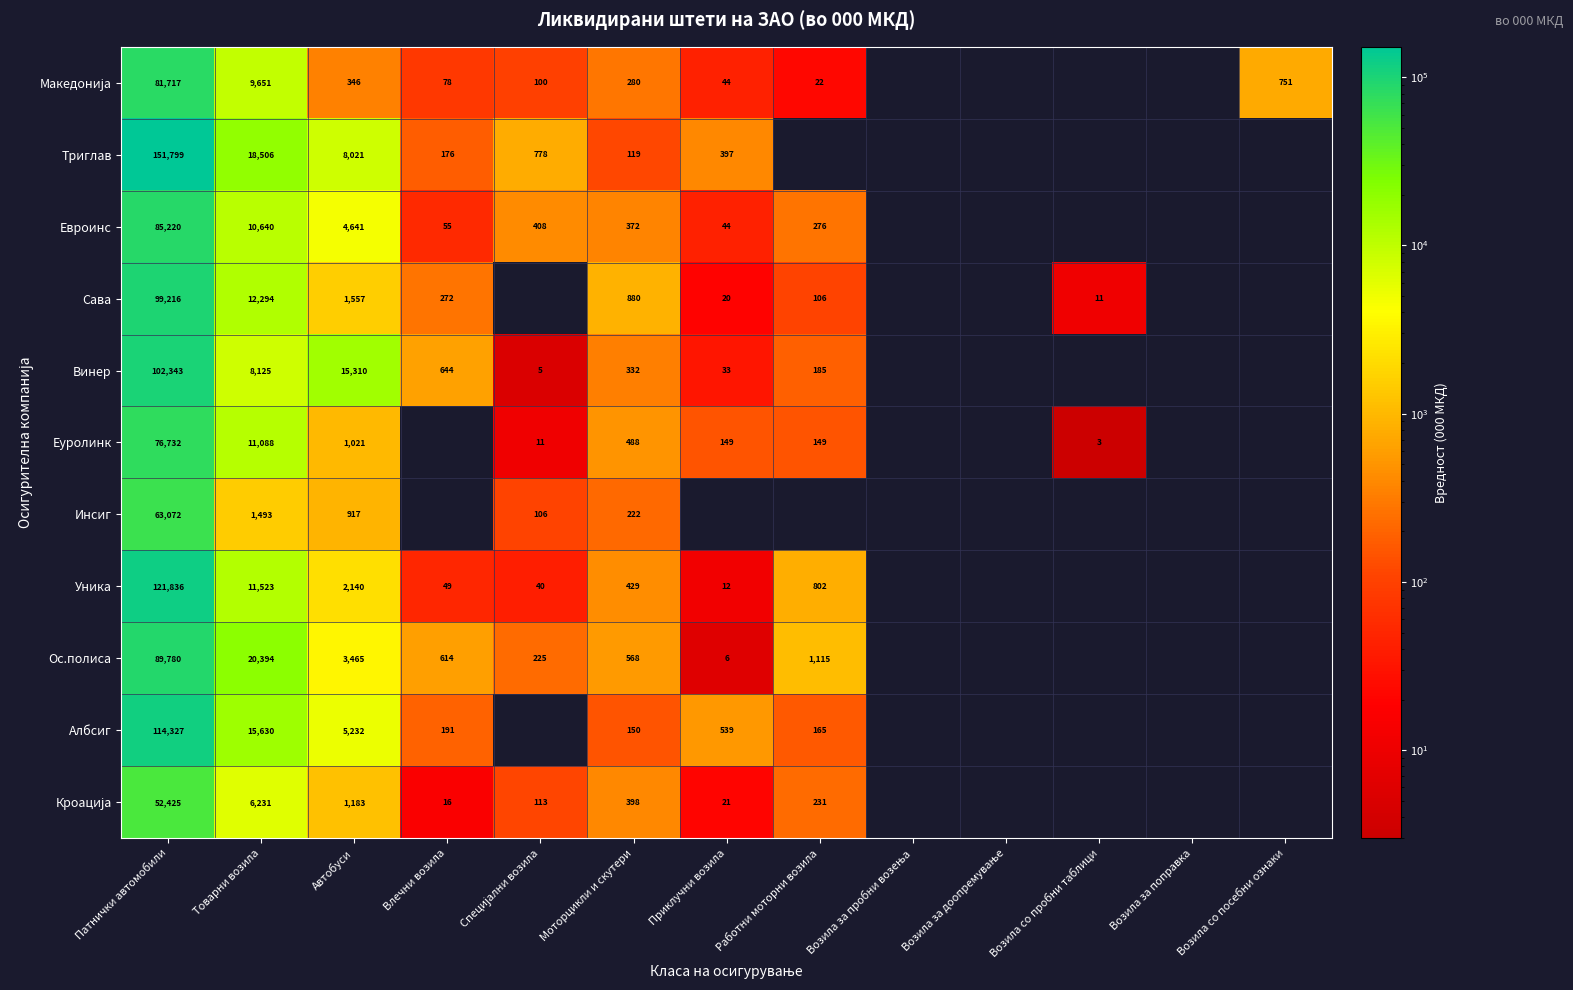

What is the sum of the Инсиг values at Патнички автомобили and Моторцикли и скутери?

63294